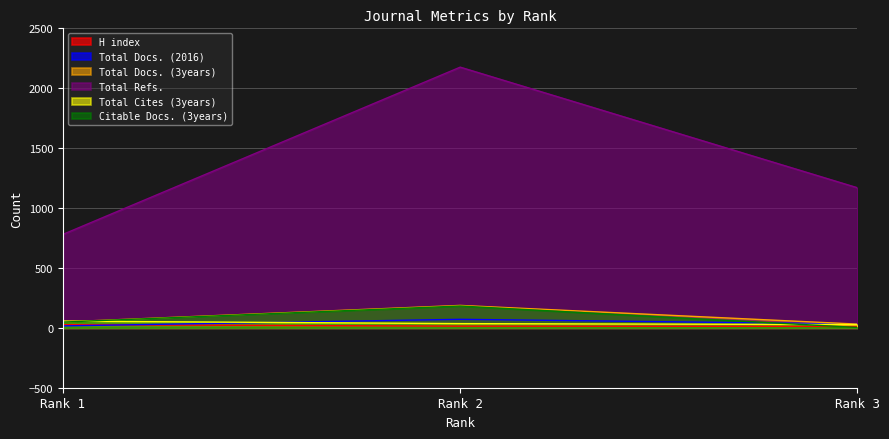

Which series has the largest range (max minus min)?

Total Refs.